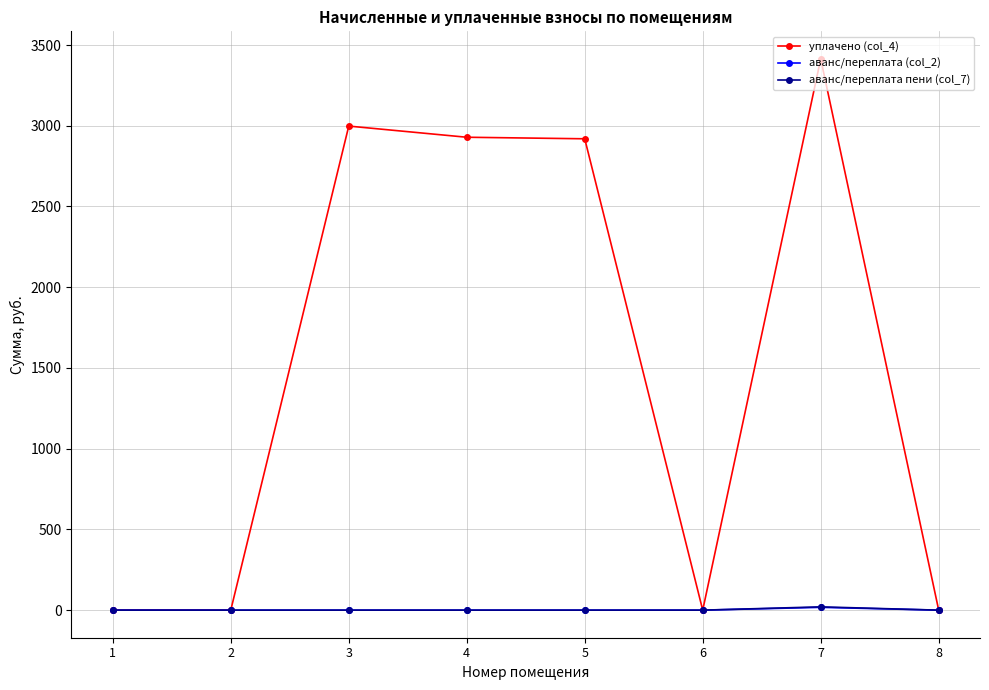

What is the value of the аванс/переплата (col_2) point at the 7th from the left?

17.4